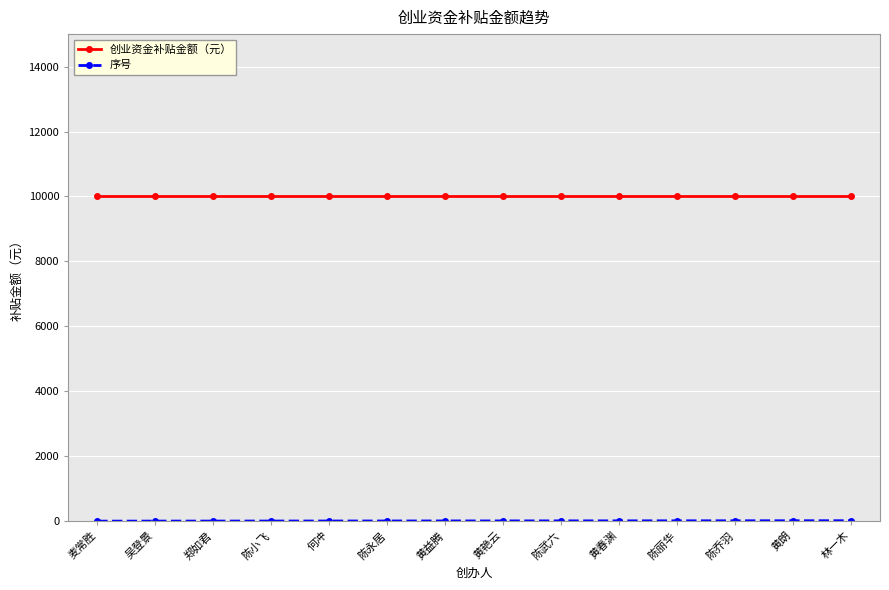

What is the label of the 2nd point from the left?

吴登景